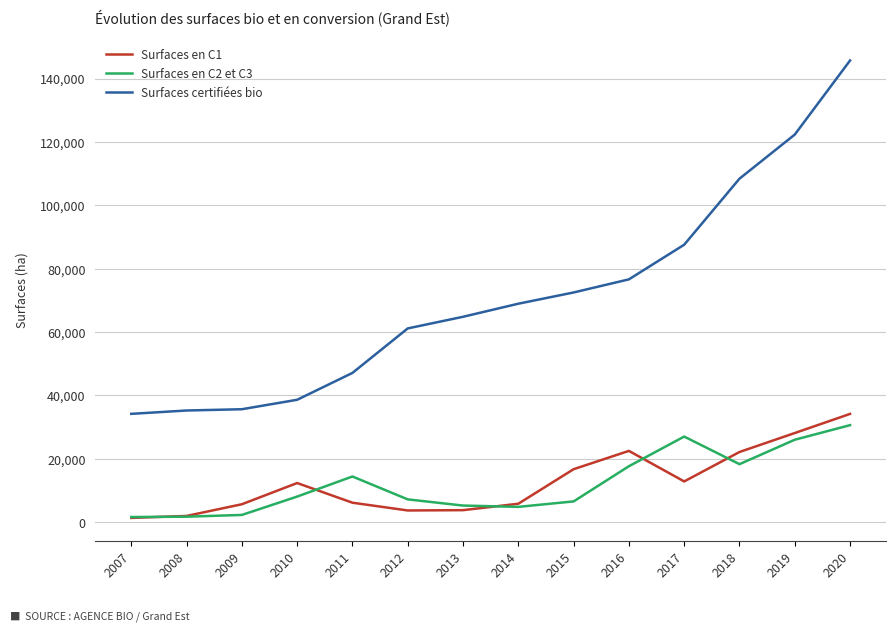

What is the greatest value displayed?

145695.5